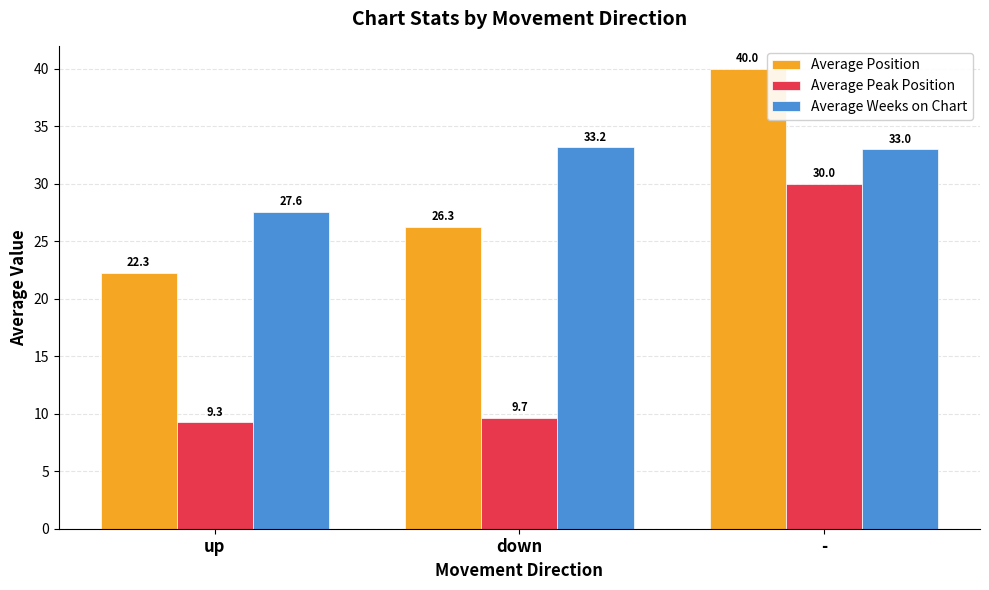

What is the difference between the highest and lowest values at -?

10.0